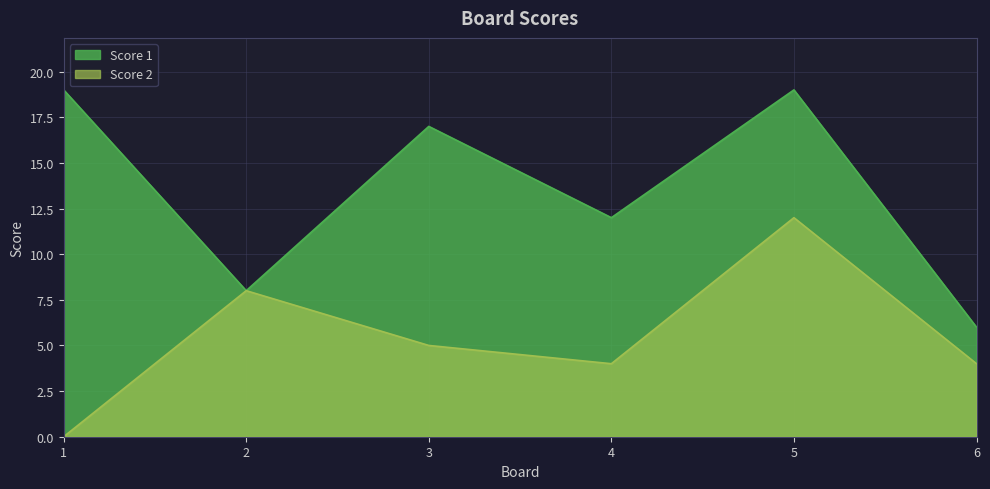

Where is the first local minimum for Score 1?

2